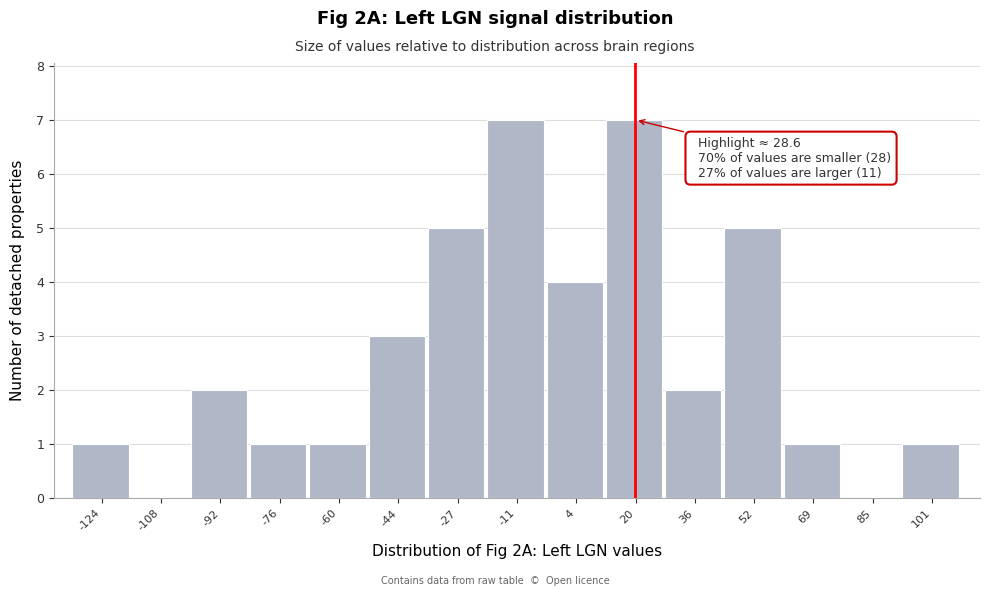

Reading left to right, what are all the values shown in this chart?

-124=1	-108=0	-92=2	-76=1	-60=1	-44=3	-27=5	-11=7	4=4	20=7	36=2	52=5	69=1	85=0	101=1